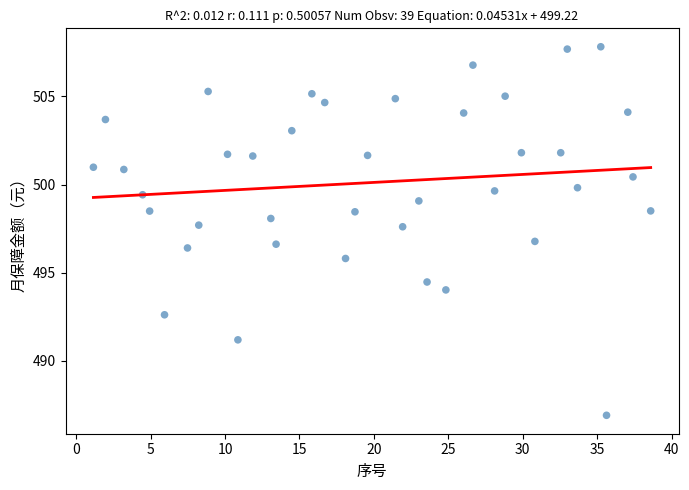

What is the range of X values (max minus min)?

37.5